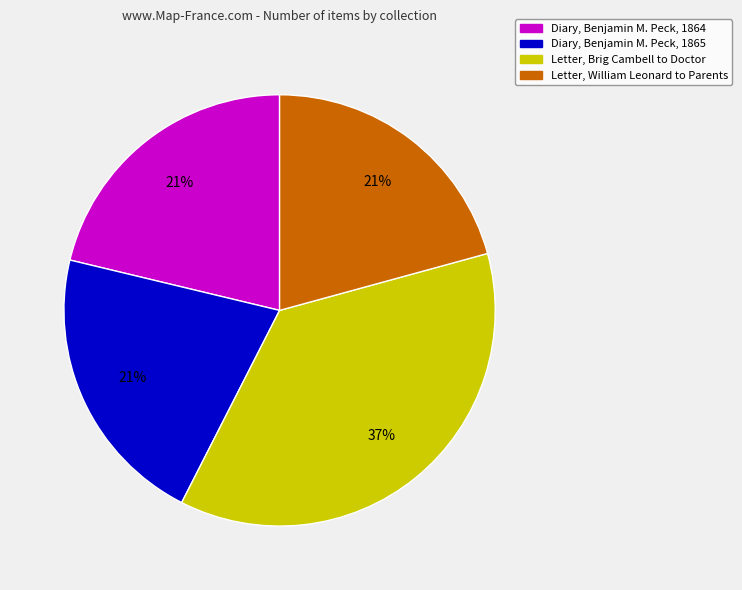

To the nearest percent, what portion does Letter, William Leonard to Parents represent?

21%